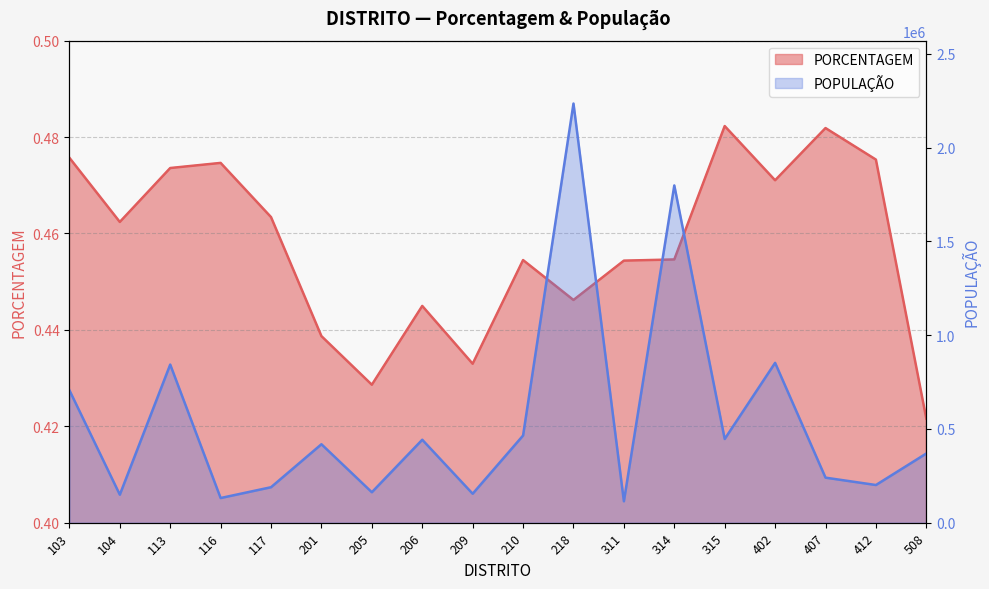

Reading left to right, extract all data points from this chart.

PORCENTAGEM: 103=0.5	104=0.5	113=0.5	116=0.5	117=0.5	201=0.4	205=0.4	206=0.4	209=0.4	210=0.5	218=0.4	311=0.5	314=0.5	315=0.5	402=0.5	407=0.5	412=0.5	508=0.4
POPULACAO: 103=706515.0	104=149302.0	113=843264.0	116=131483.0	117=189150.0	201=418337.0	205=162322.0	206=442358.0	209=154333.0	210=464835.0	218=2235292.0	311=114137.0	314=1798520.0	315=446315.0	402=852370.0	407=240134.0	412=200859.0	508=369022.0